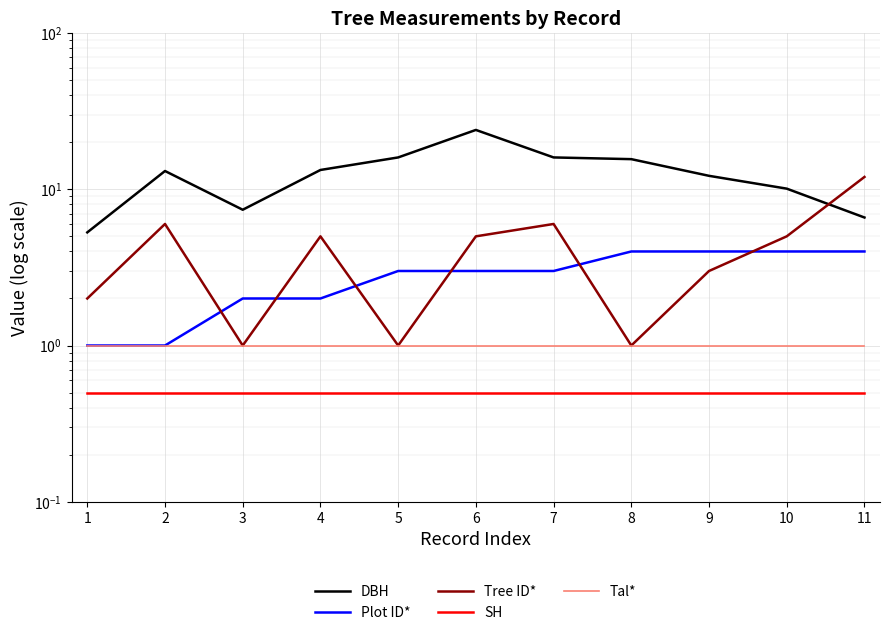

Rank the series by their maximum value, from lowest to highest.

SH, Tal*, Plot ID*, Tree ID*, DBH